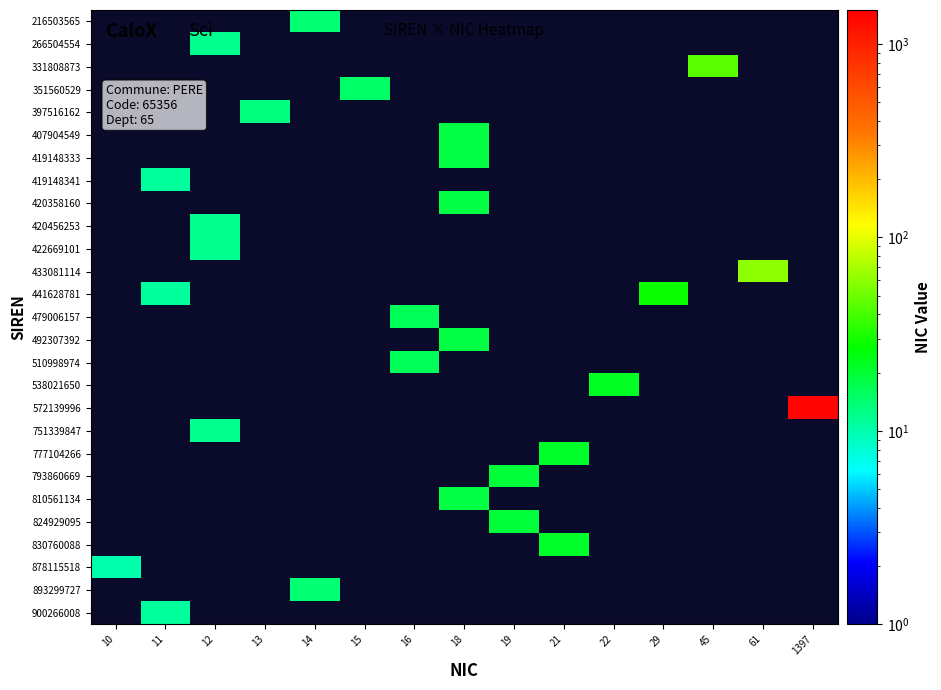

What is the maximum value shown in the chart?

1397.0